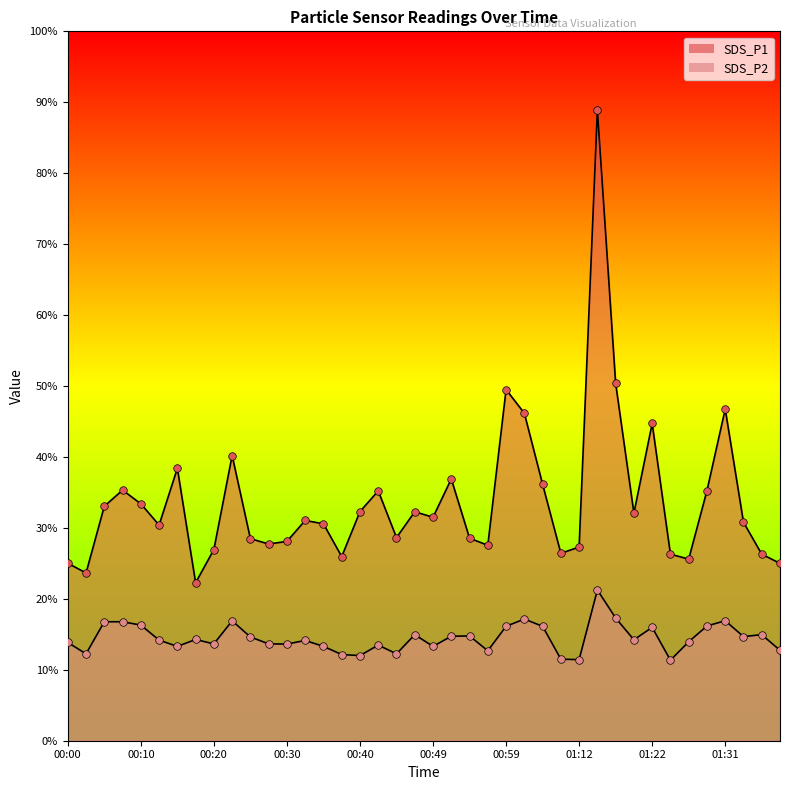

Which series has the largest total across all categories?

SDS_P1